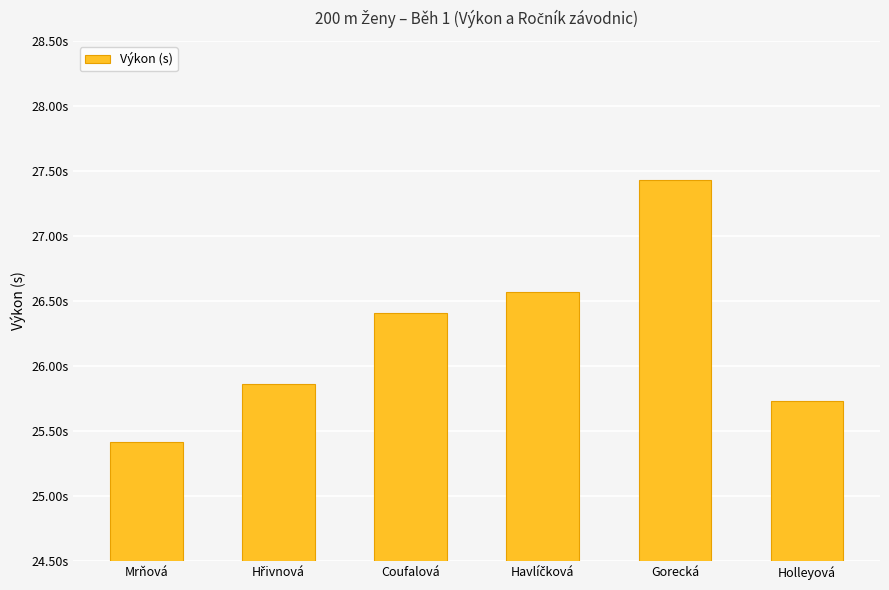

What is the sum of the values at Gorecká and Havlíčková?

54.0